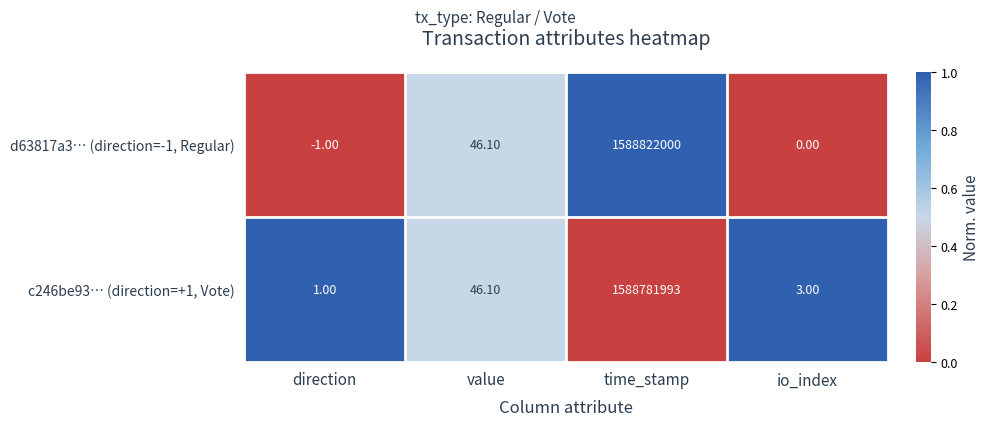

Where is c246be93… (direction=+1, Vote) nearest to the value 794390997?

value